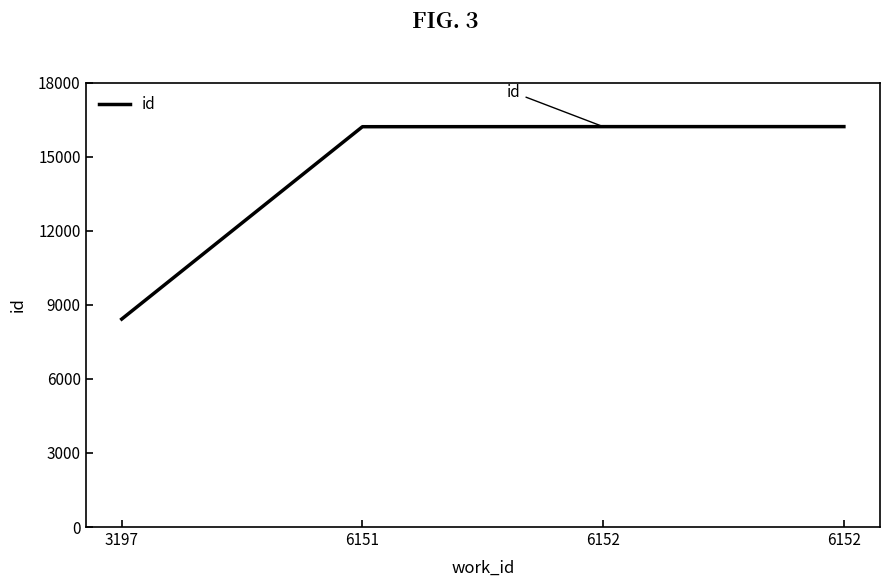

How many lines are shown in the chart?

1